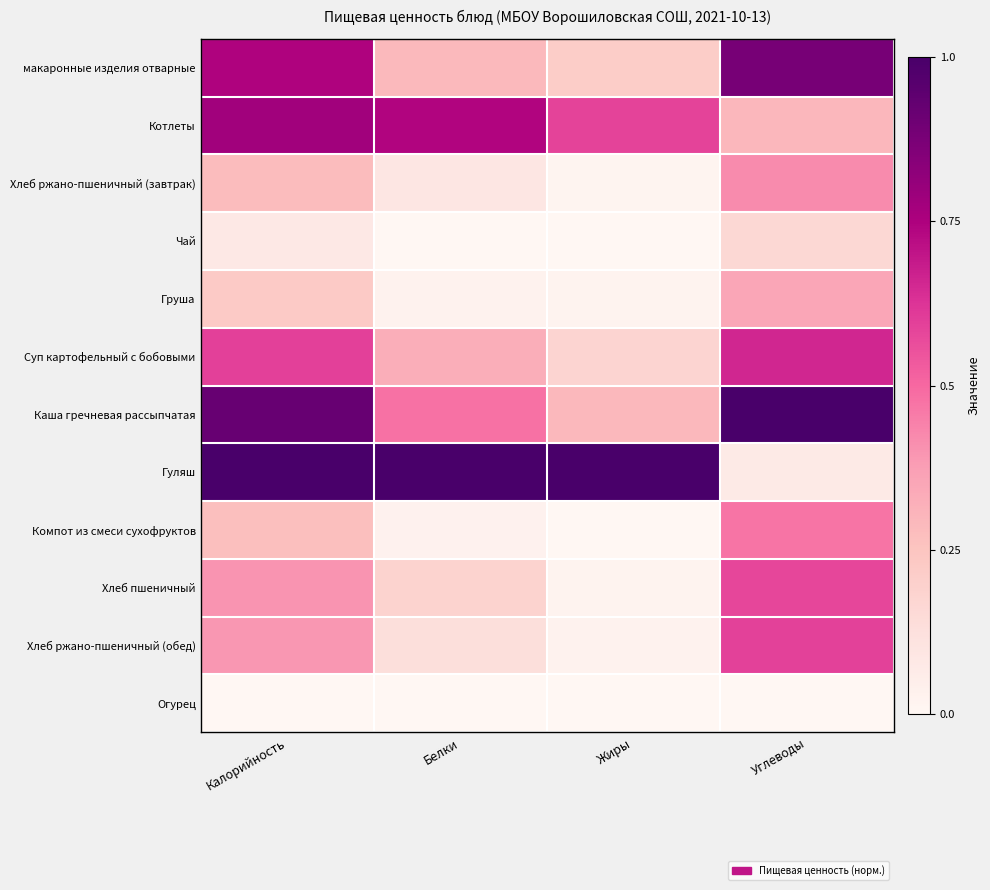

List the series in order of their peak value, highest first.

Каша гречневая рассыпчатая, Гуляш, макаронные изделия отварные, Котлеты, Суп картофельный с бобовыми, Хлеб ржано-пшеничный (обед), Хлеб пшеничный, Компот из смеси сухофруктов, Хлеб ржано-пшеничный (завтрак), Груша, Чай, Огурец